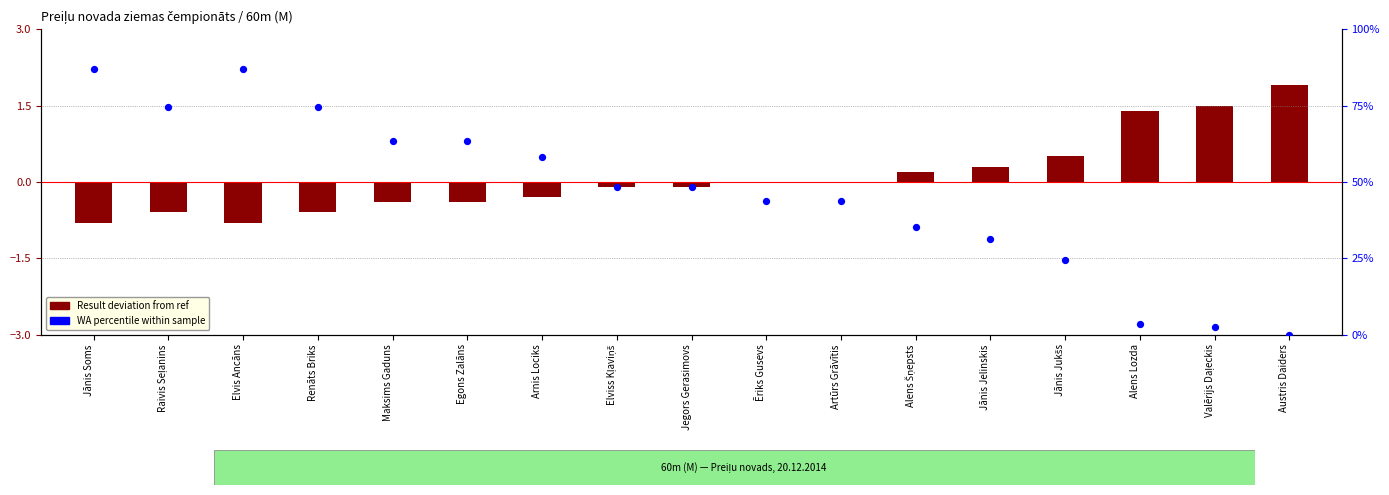

What is the total value across all series at Elvis Ancāns?

86.1